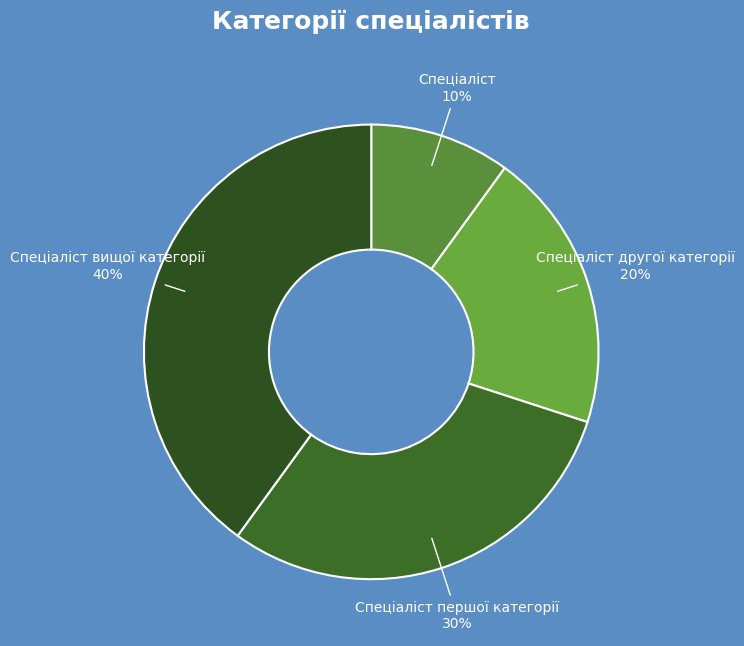

Which has a higher value, Спеціаліст першої категорії or Спеціаліст другої категорії?

Спеціаліст першої категорії